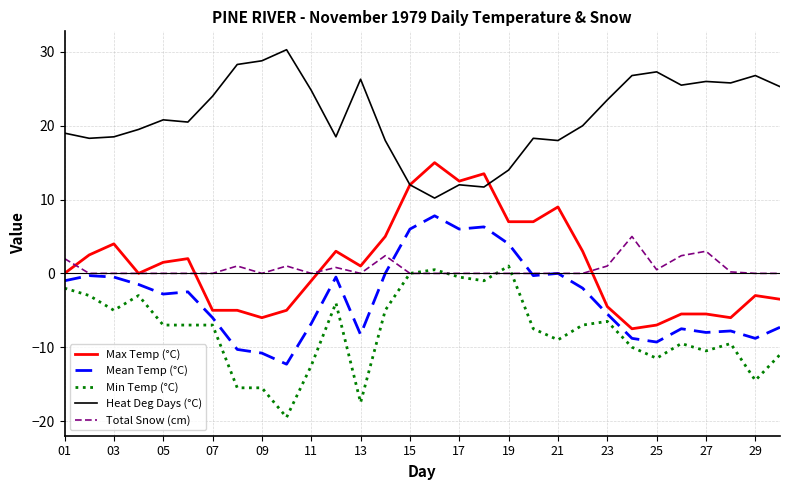

How many lines are shown in the chart?

5